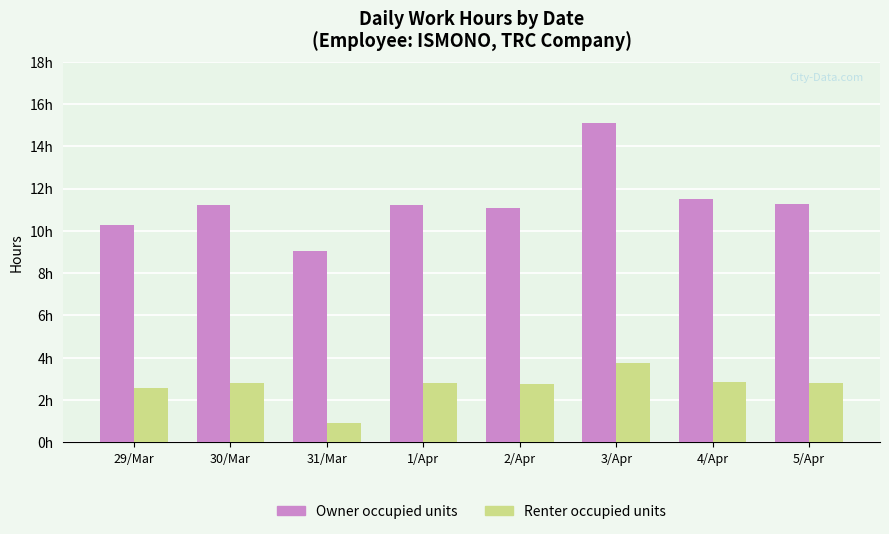

What is the average value of the Renter occupied units series?

2.7